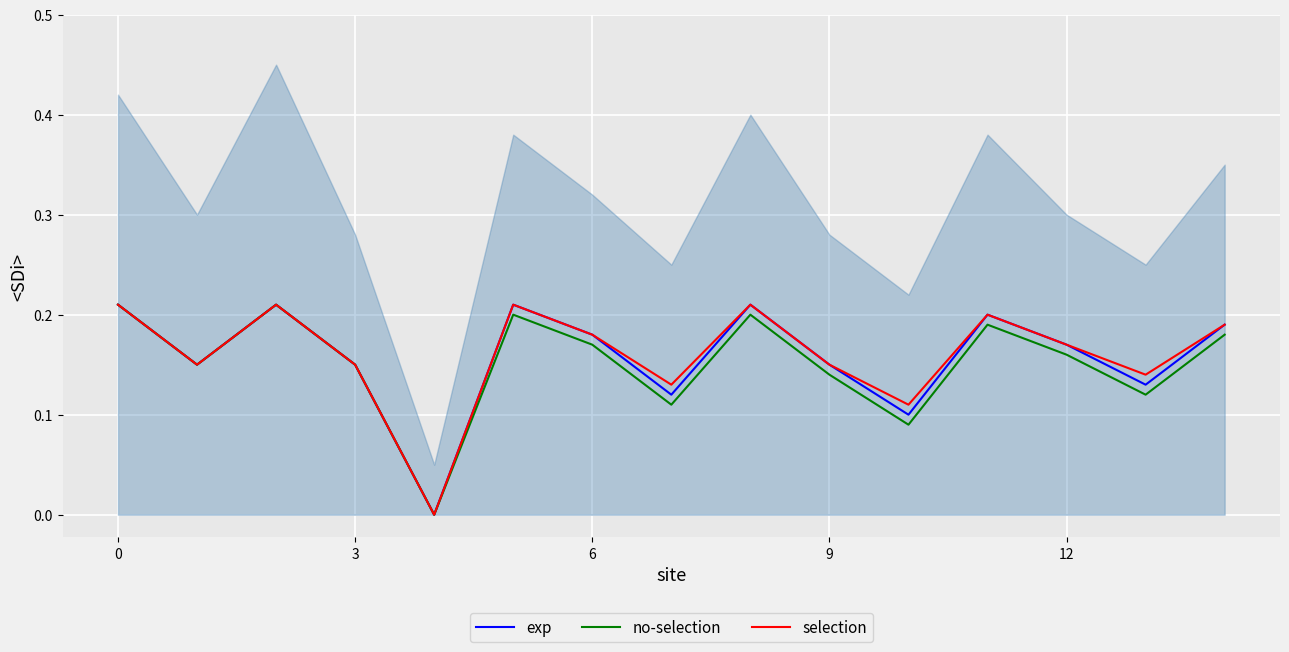

What is the average value of the no-selection series?

0.2